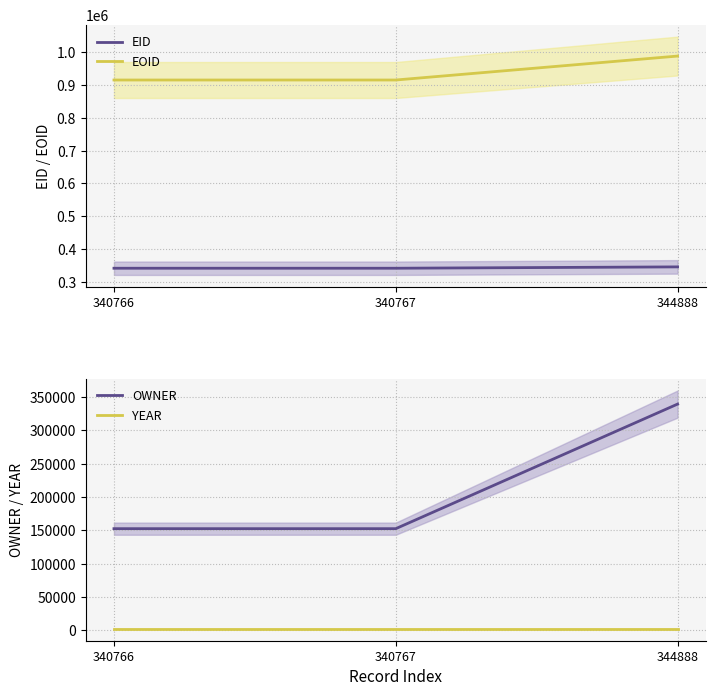

Reading left to right, list all the values displayed in this chart.

EID: 340766	340767	344888
EOID: 915358	915359	988453
OWNER: 152481	152481	339686
YEAR: 2017	2017	2017